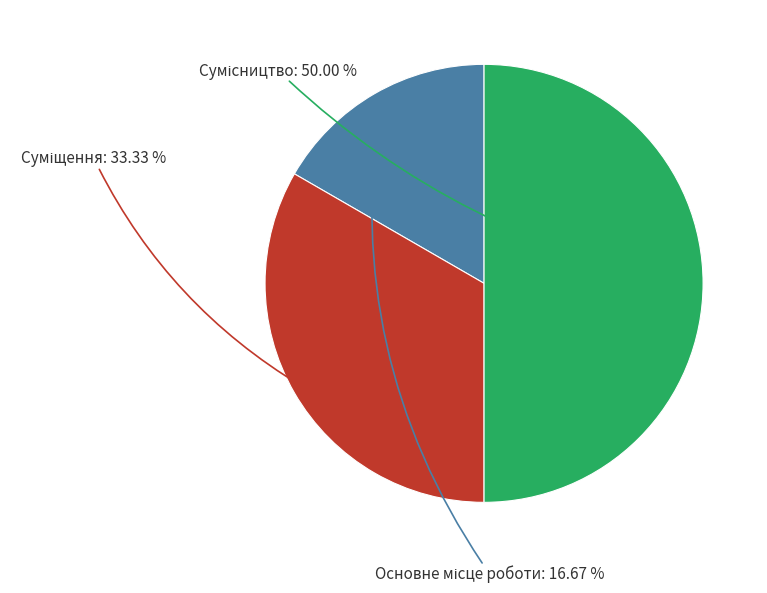

To the nearest percent, what is the combined percentage of Суміщення and Сумісництво?

83%